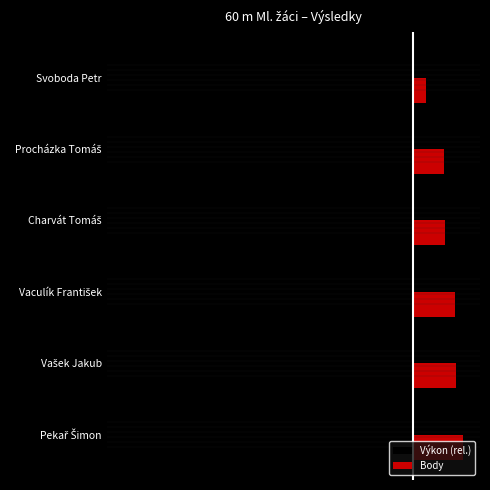

What is the highest value of the Body series?

525.0